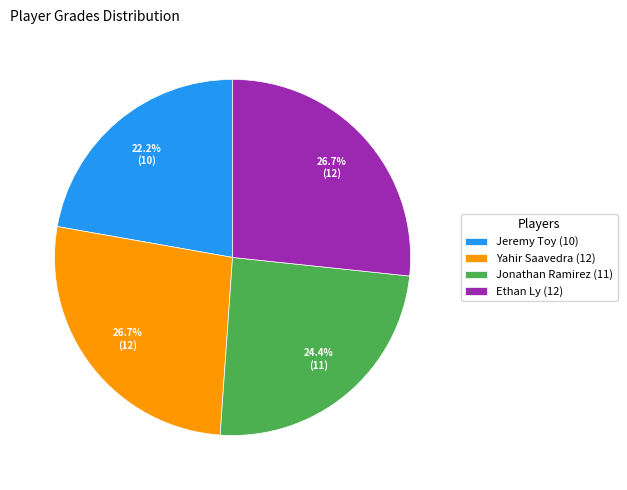

To the nearest percent, what is the difference between the largest and smallest slice percentages?

4%